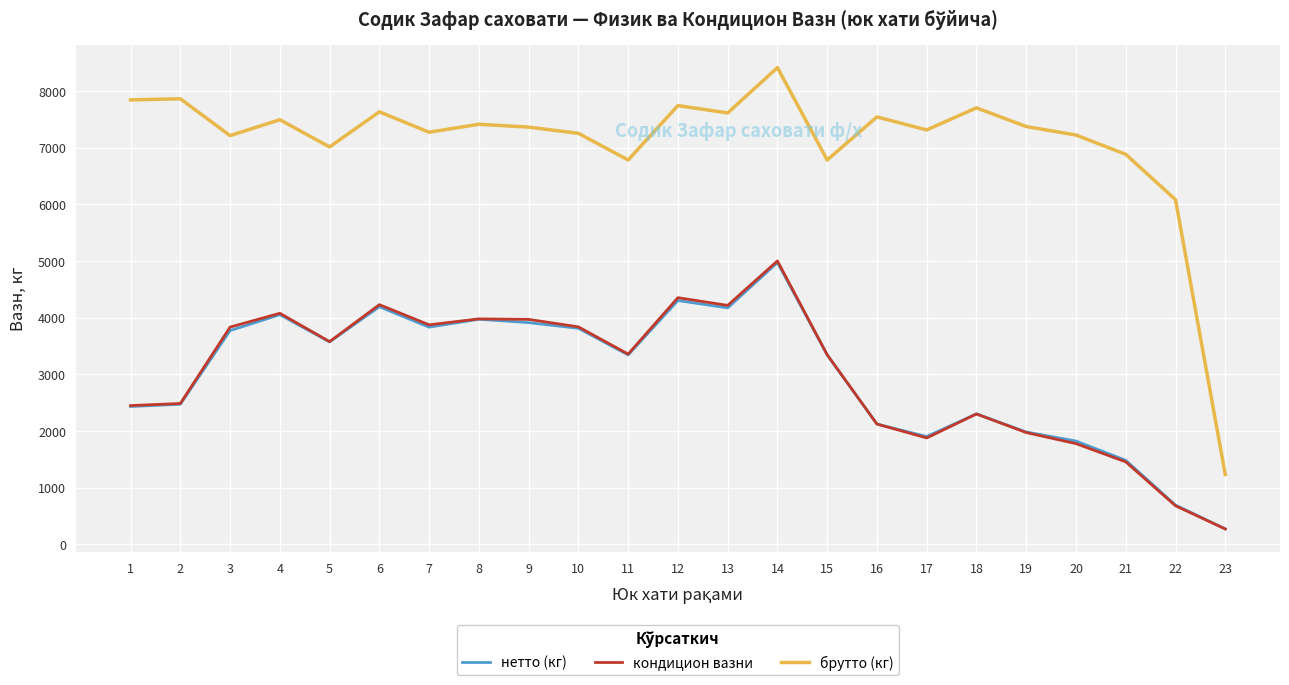

What is the sum of the нетто (кг) values at 21 and 11?

4820